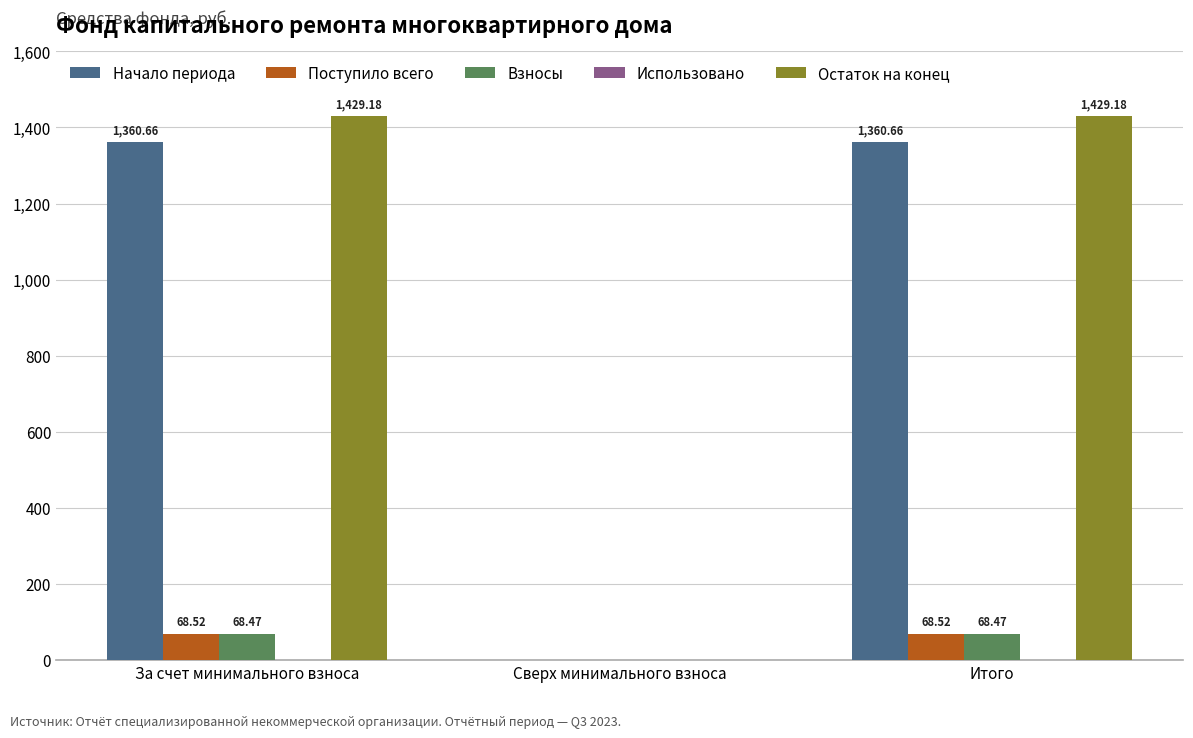

At which label is Остаток на конец closest to 714?

Сверх минимального взноса